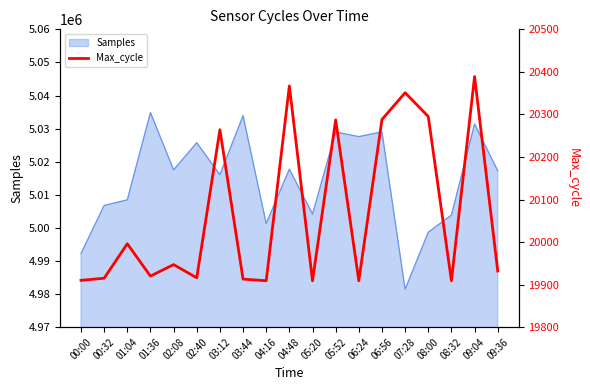

At which label does Samples reach its minimum?

07:28